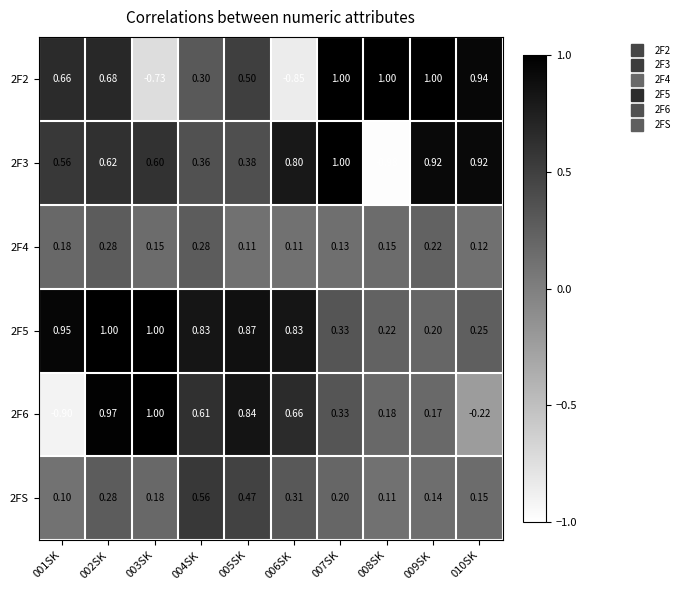

How many negative values does the 2F6 series have?

2